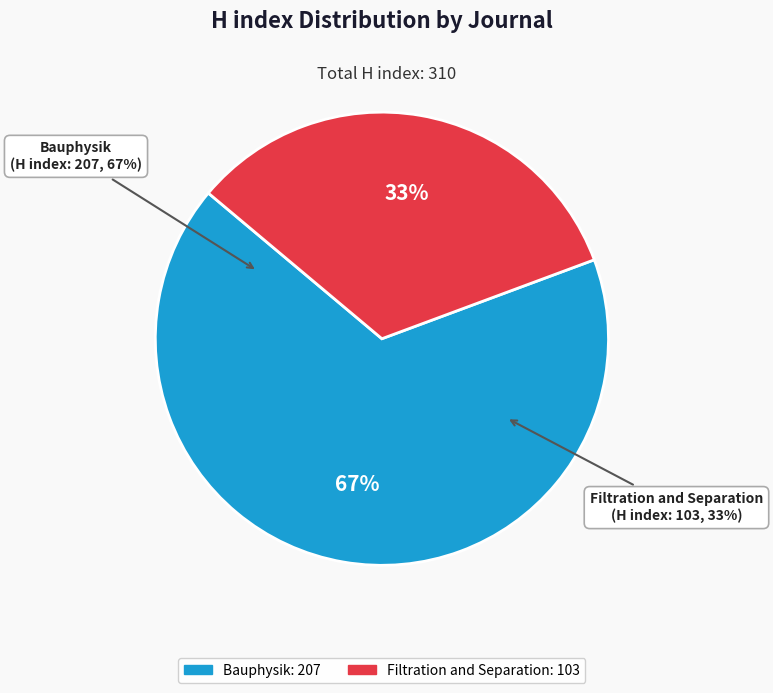

What is the smallest slice in the pie chart?

Filtration and Separation